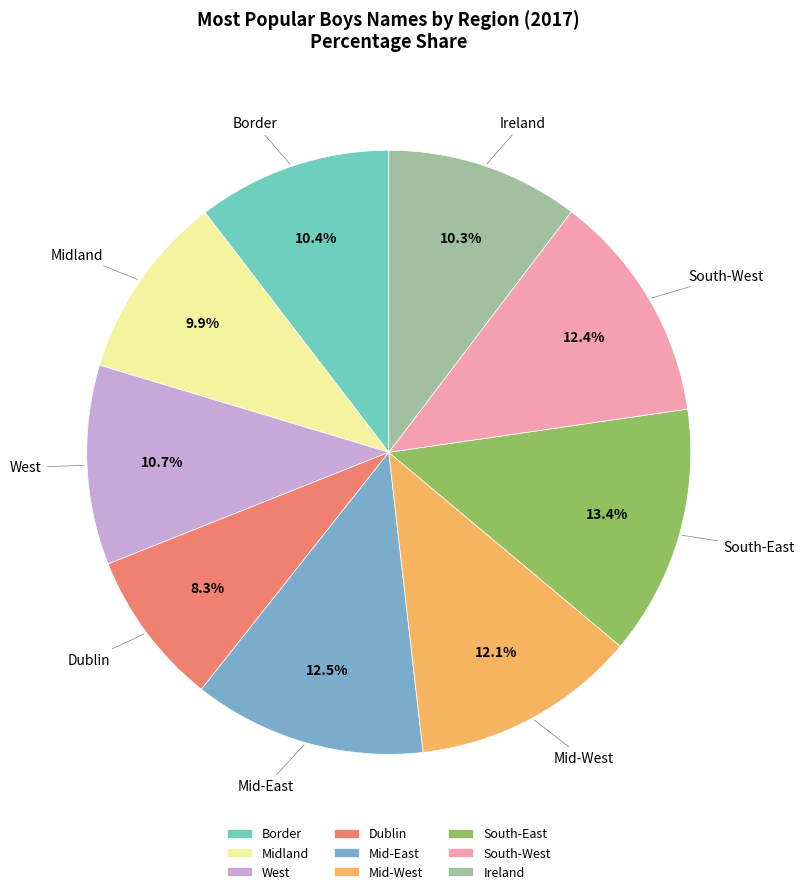

Is there any slice that represents more than half of the pie?

No